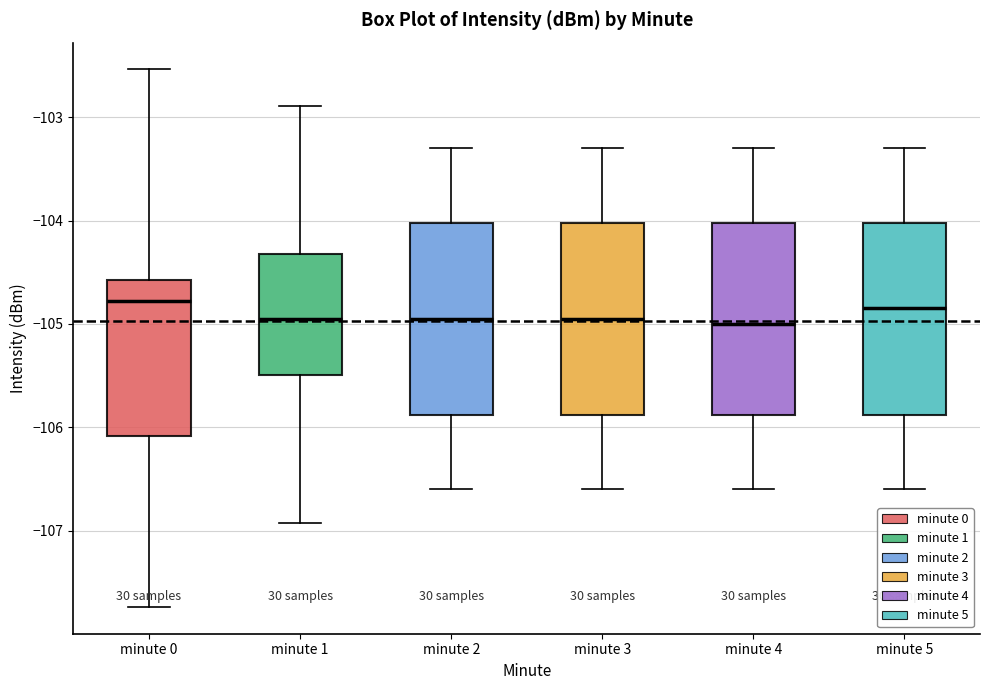

Reading left to right, read every box against the y-axis: the position of its median line, the range the box covers, and the ends of its whiskers. The values are not printed on the chart, so give them approximately, as read against the axis.

minute 0: median -104.8, box -106.1 to -104.6, whiskers -107.7 to -102.5
minute 1: median -104.9, box -105.5 to -104.3, whiskers -106.9 to -102.9
minute 2: median -104.9, box -105.9 to -104.0, whiskers -106.6 to -103.3
minute 3: median -104.9, box -105.9 to -104.0, whiskers -106.6 to -103.3
minute 4: median -105.0, box -105.9 to -104.0, whiskers -106.6 to -103.3
minute 5: median -104.8, box -105.9 to -104.0, whiskers -106.6 to -103.3